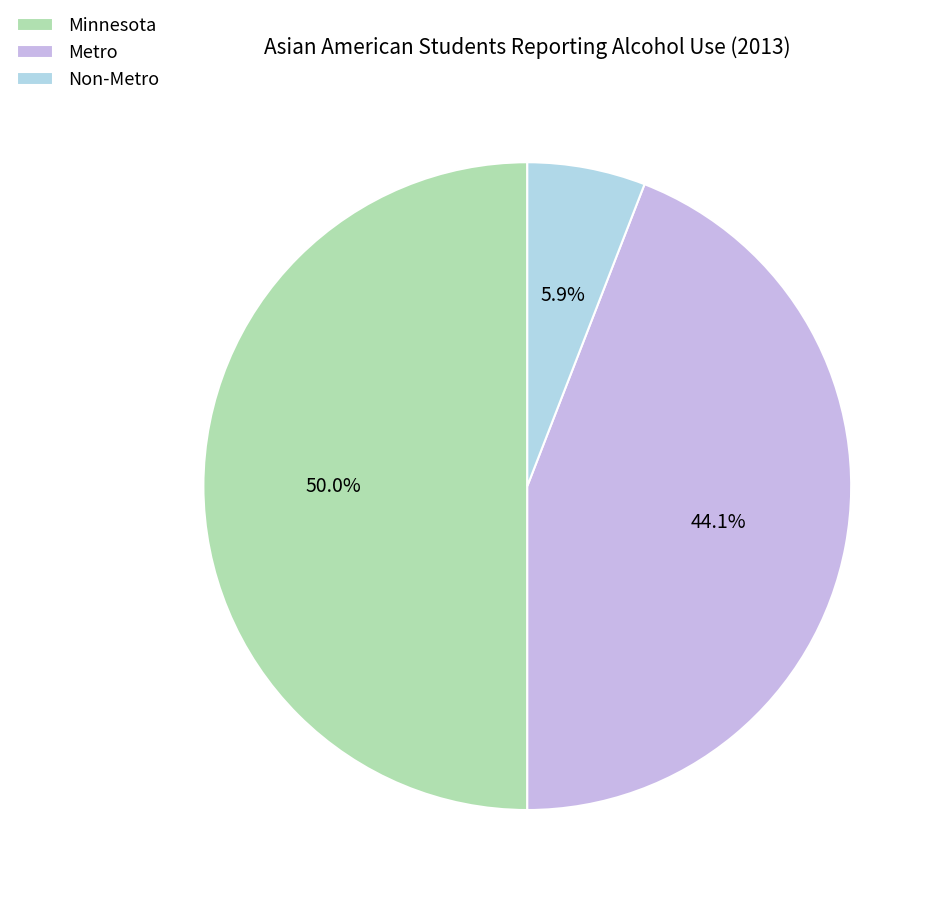

Approximately how many times larger is the value at Non-Metro compared to Minnesota?

0.1